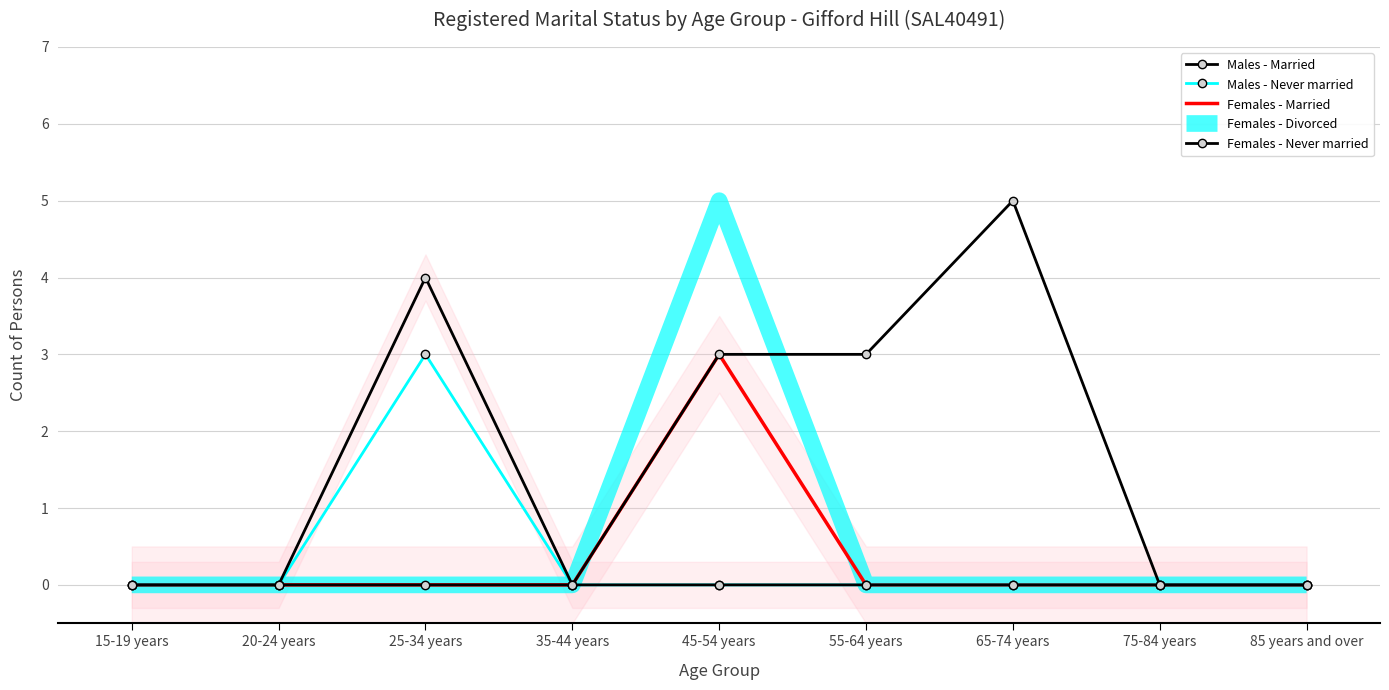

At how many categories does at least one series exceed 3?

3